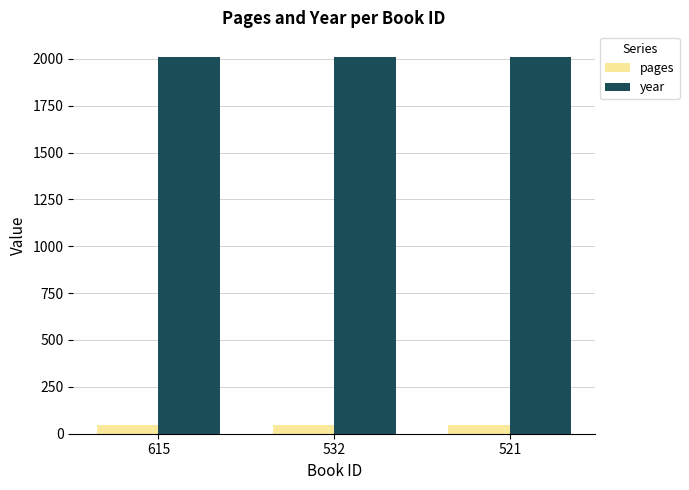

Which series has the largest total across all categories?

year